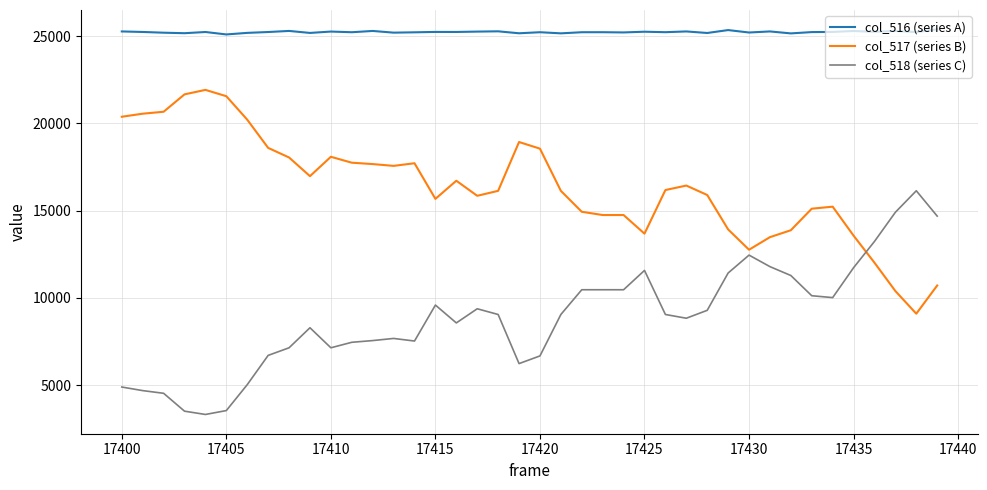

What is the highest value of the col_516 (series A) series?

25392